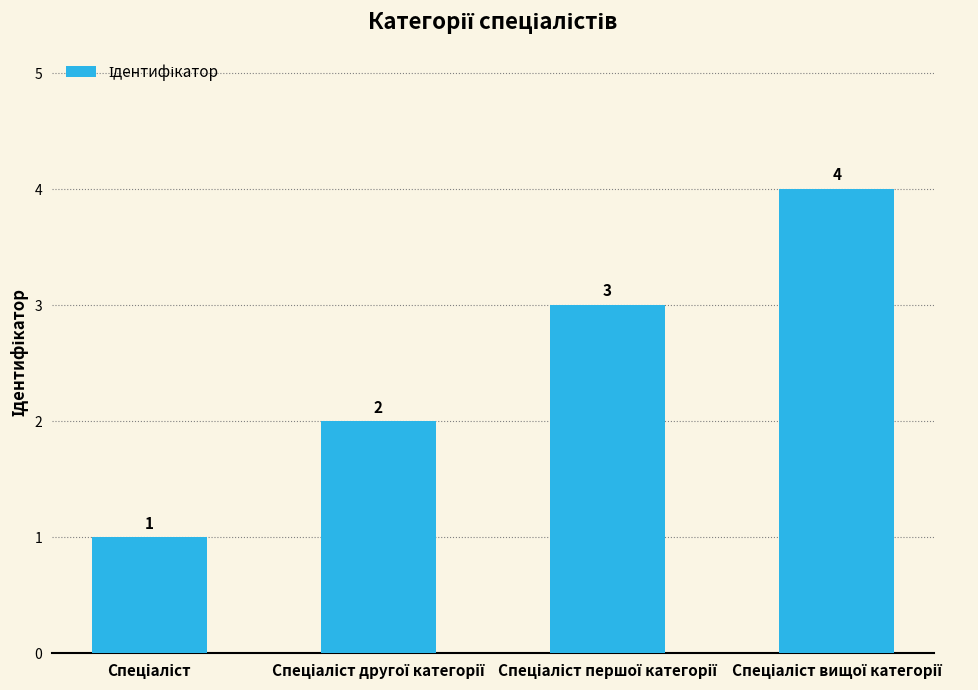

What is the greatest value displayed?

4